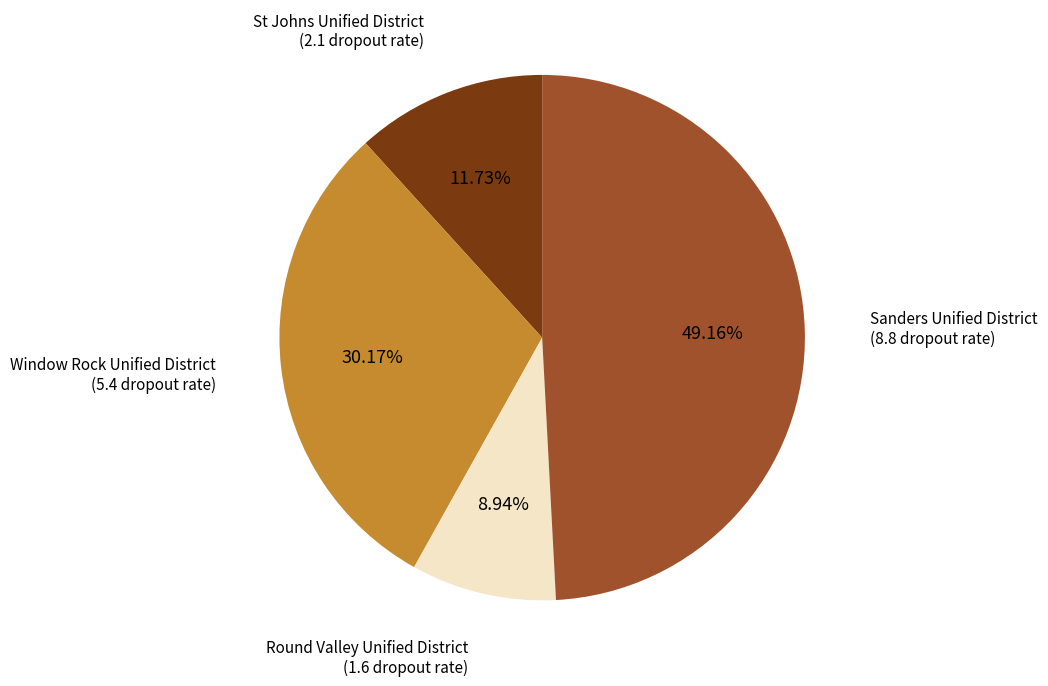

What is the smallest slice in the pie chart?

Round Valley Unified District